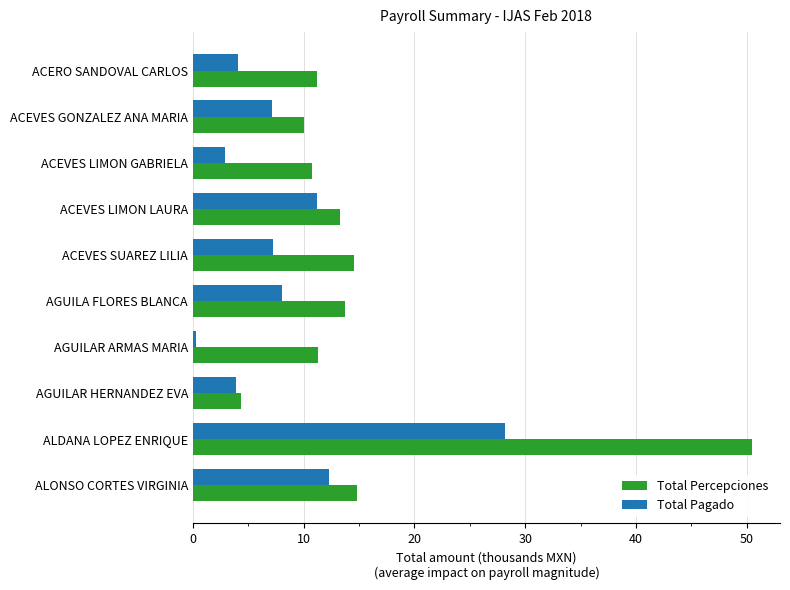

Is the value of Total Pagado at ALONSO CORTES VIRGINIA greater than the value of Total Percepciones at AGUILA FLORES BLANCA?

No